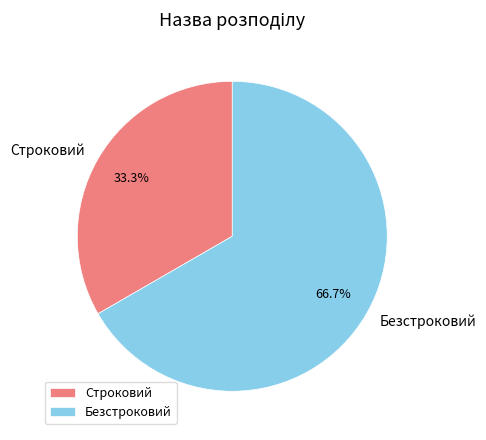

What percentage is the Строковий slice, to the nearest percent?

33%